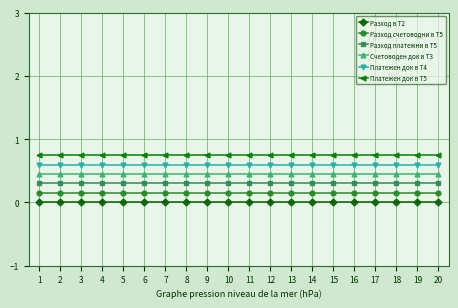

Which series has the largest total across all categories?

Платежен док в Т5